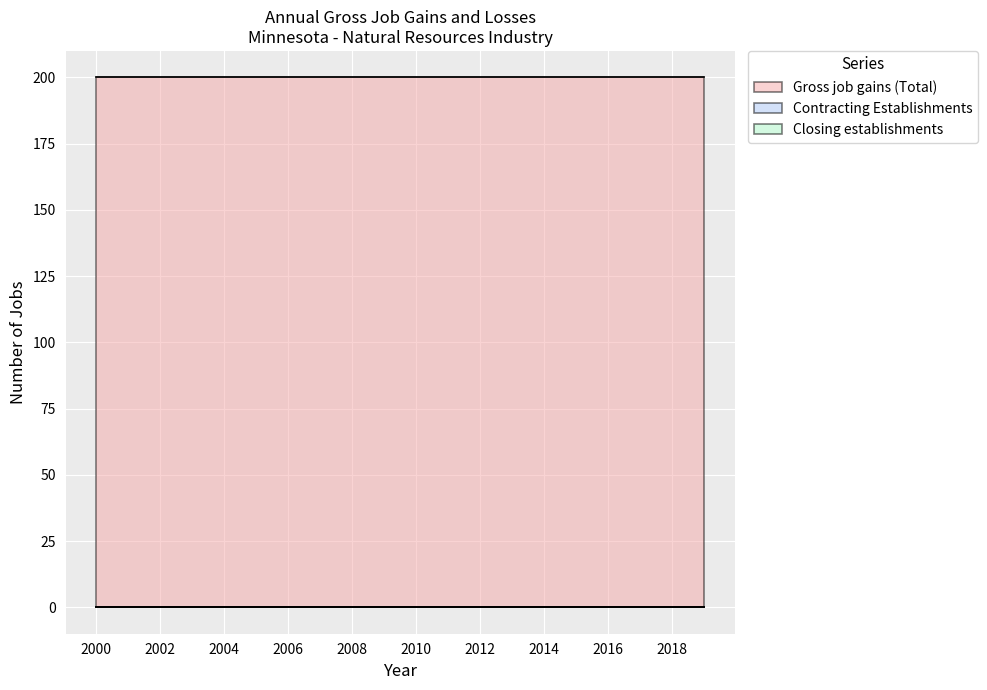

Is the value of Contracting Establishments at 2006 greater than the value of Closing establishments at 2015?

No